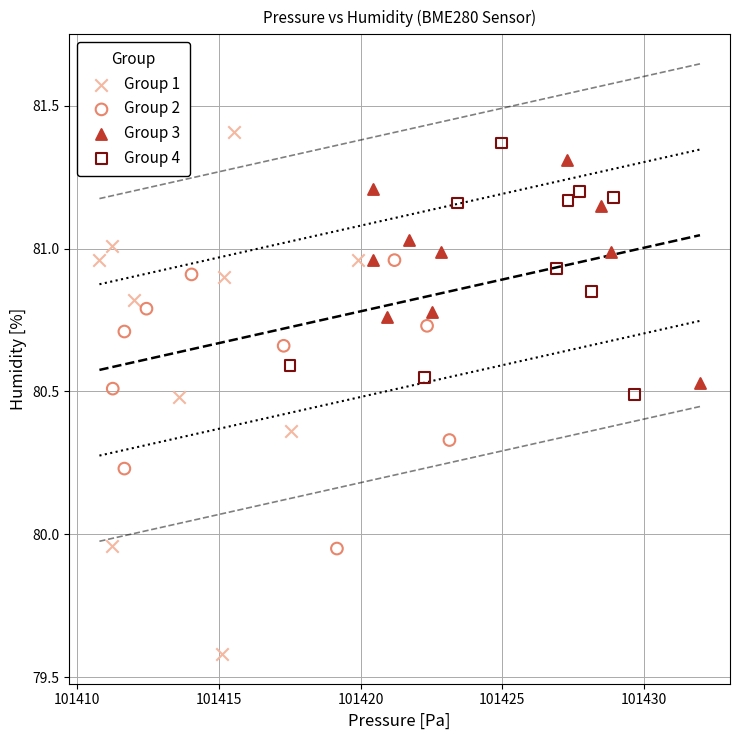

Which series has the widest spread of Y values?

Group 1